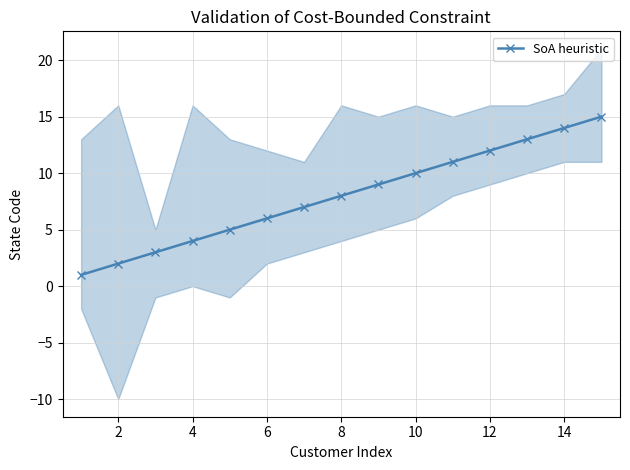

What is the highest value of the SoA heuristic series?

15